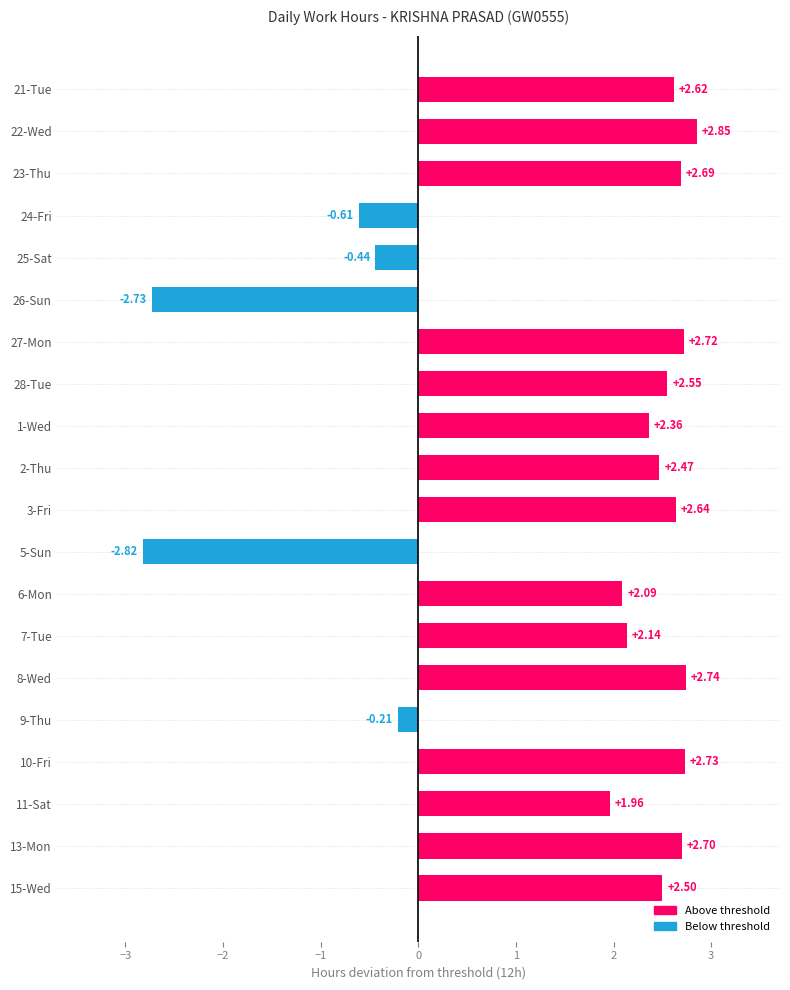

Between 5-Sun and 13-Mon, which is larger?

13-Mon